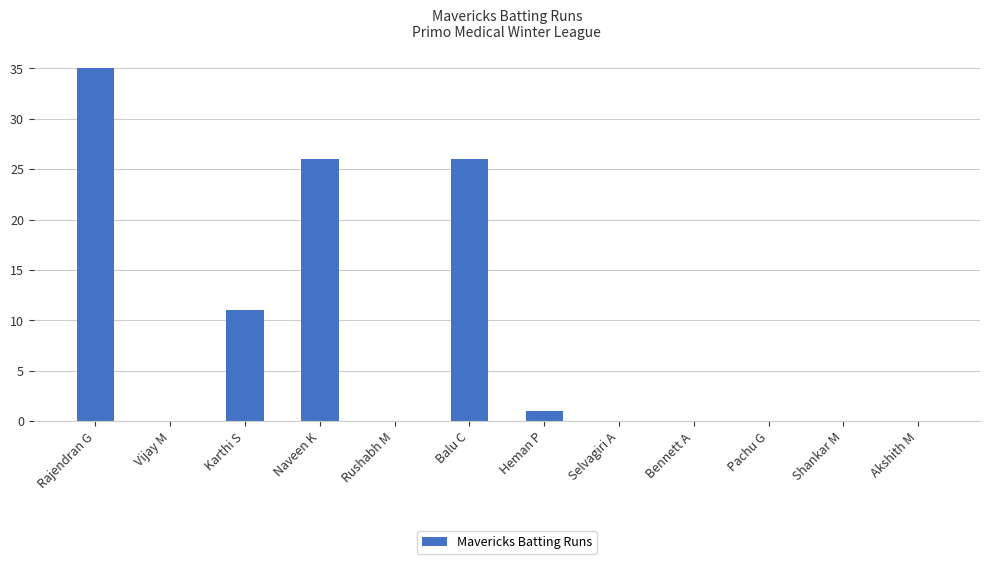

The chart shows a value of -16 at Bennett A. True or false?

False